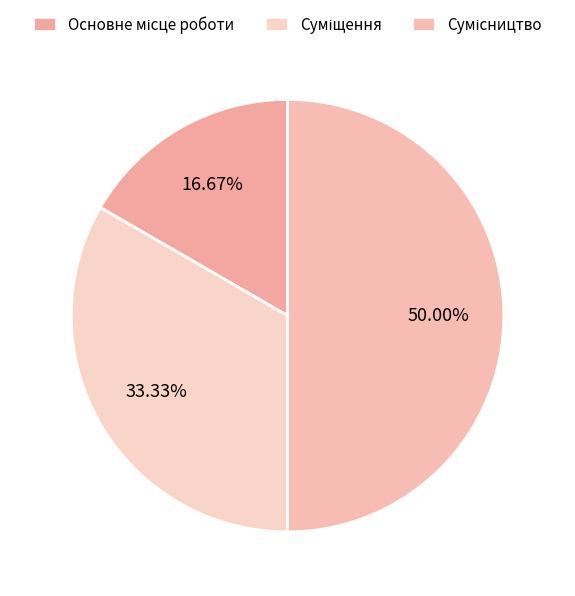

To the nearest percent, what percentage of the pie is Основне місце роботи?

17%